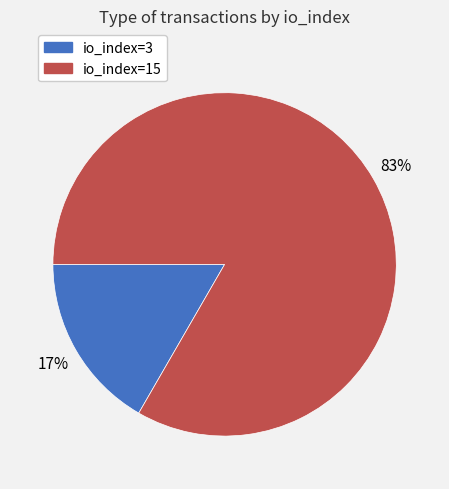

How many slices are in this pie chart?

2